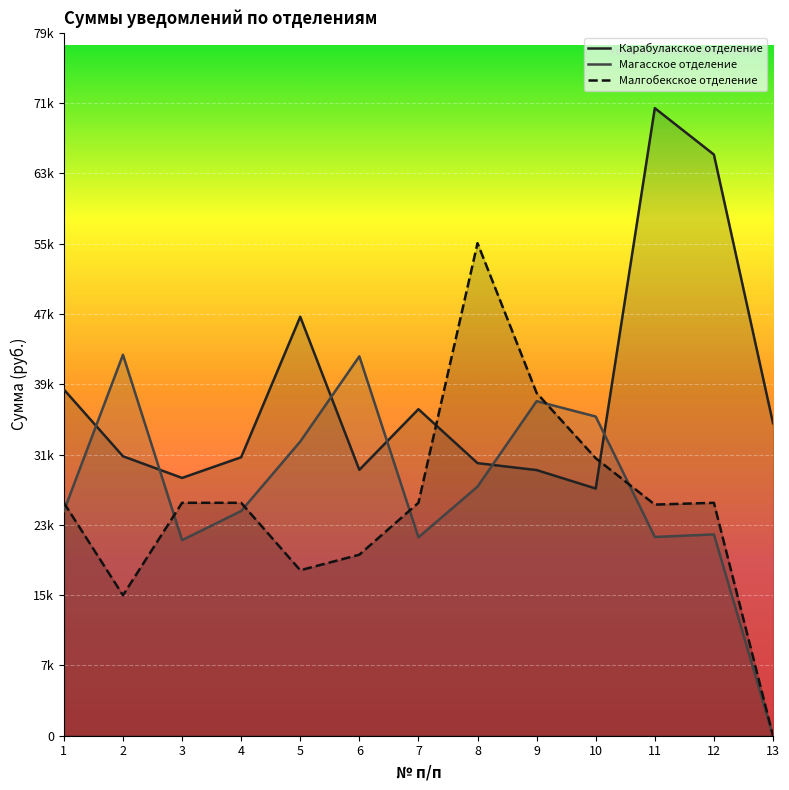

At which category is the sum across all series the highest?

11